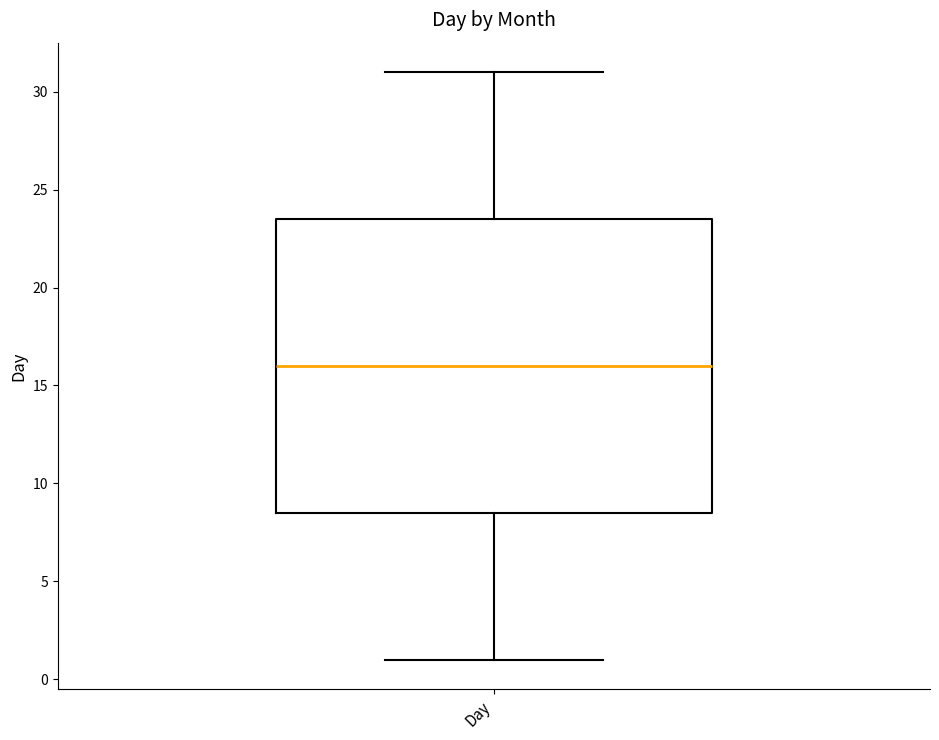

Read this box plot against the y-axis: the position of the median line, the range covered by the box, and the ends of both whiskers. The values are not printed on the chart, so give them approximately, as read against the axis.

median 16.0, box 8.5 to 23.5, whiskers 1.0 to 31.0